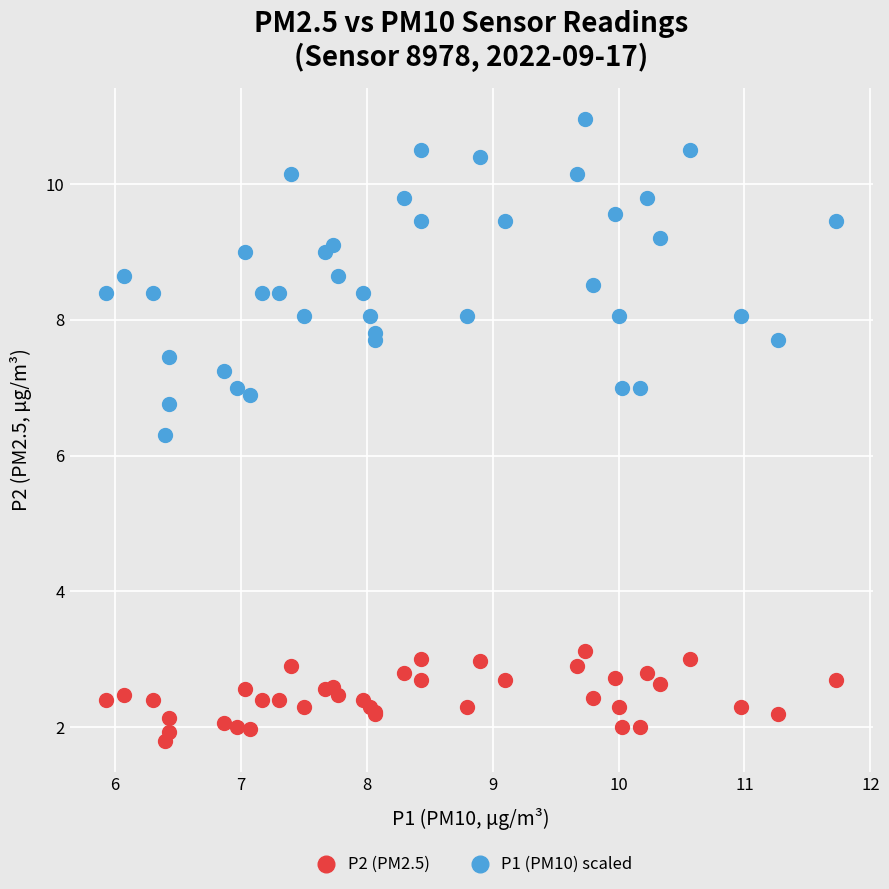

Across all series, what Y value is closest to 6?

6.3